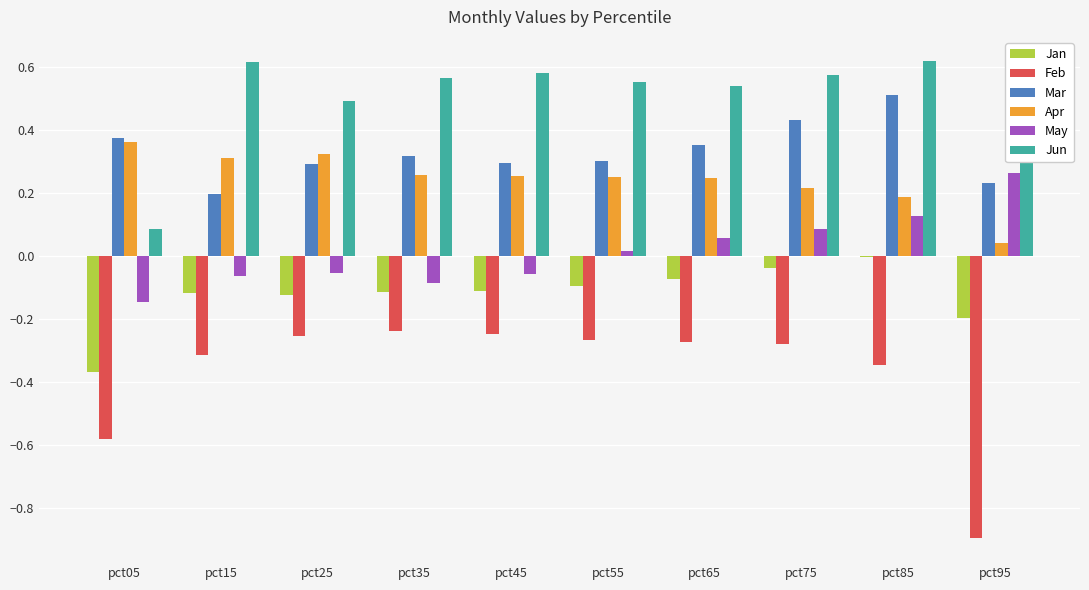

What is the sum of all Mar values?

3.3